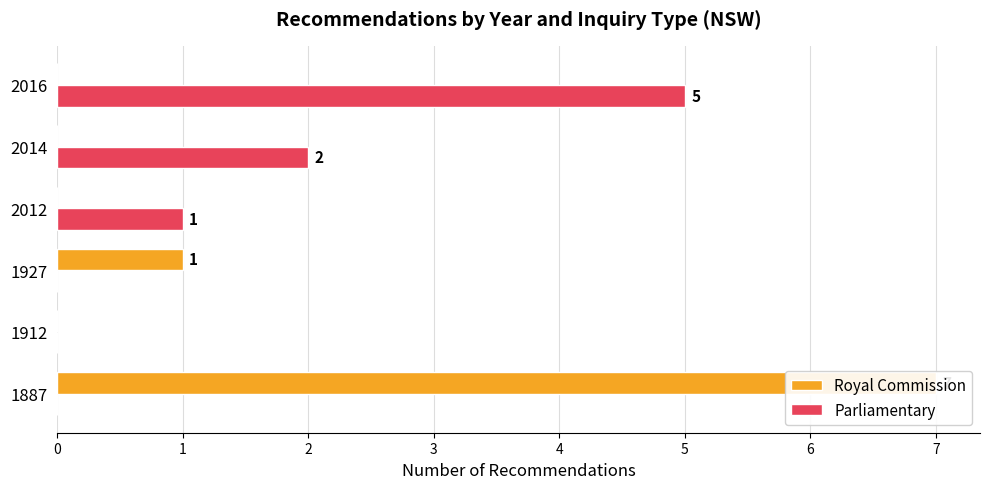

The Royal Commission series shows 1 at 1927. True or false?

True